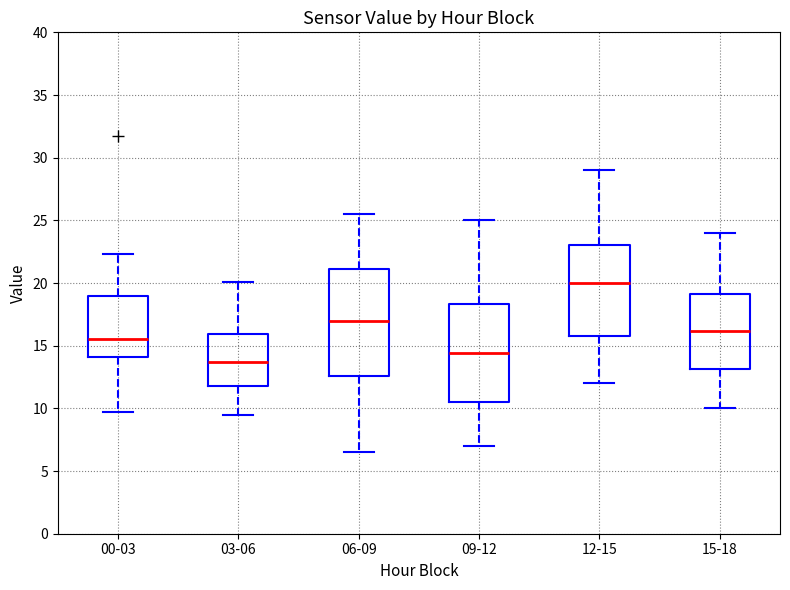

Where does the lower whisker of the box for 15-18 end on the y-axis? The values are not printed on the chart, so give them approximately, as read against the axis.

10.0